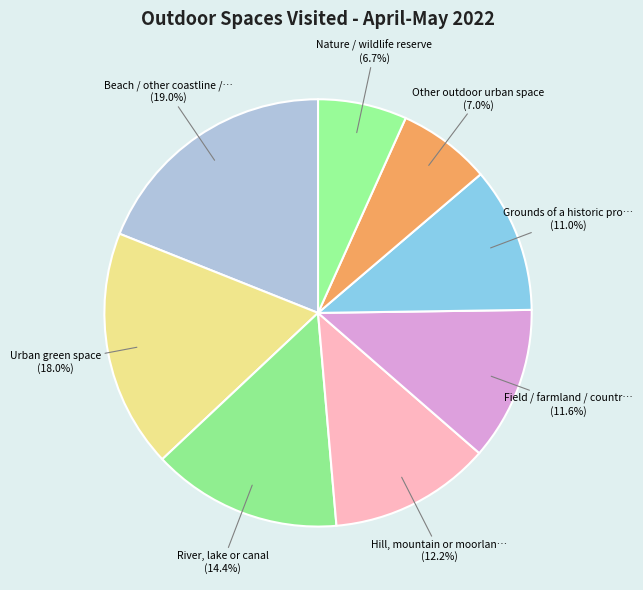

Which slice is the largest?

Beach / other coastline /…